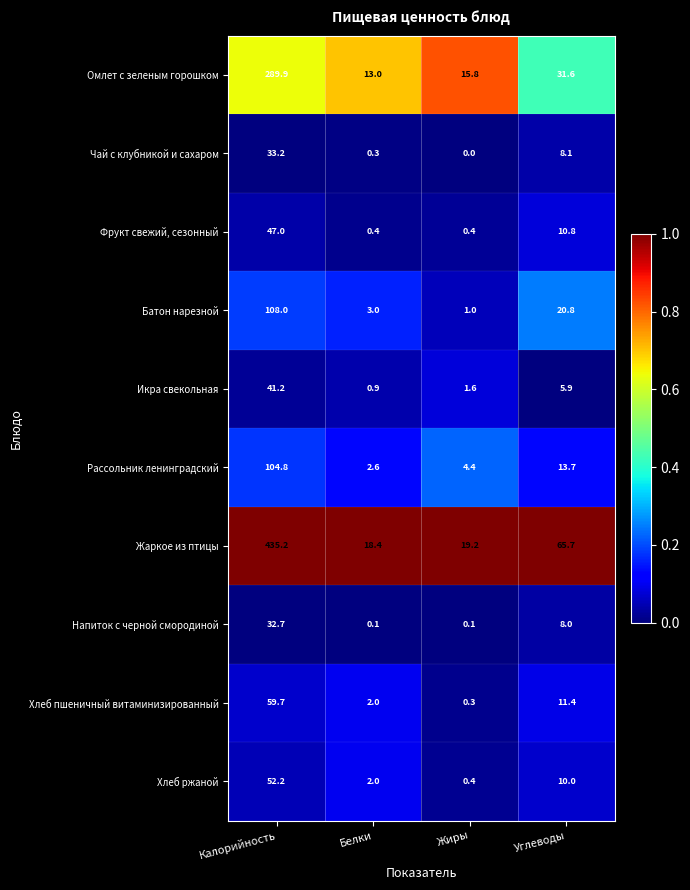

Which category has the lowest value across all series?

Жиры